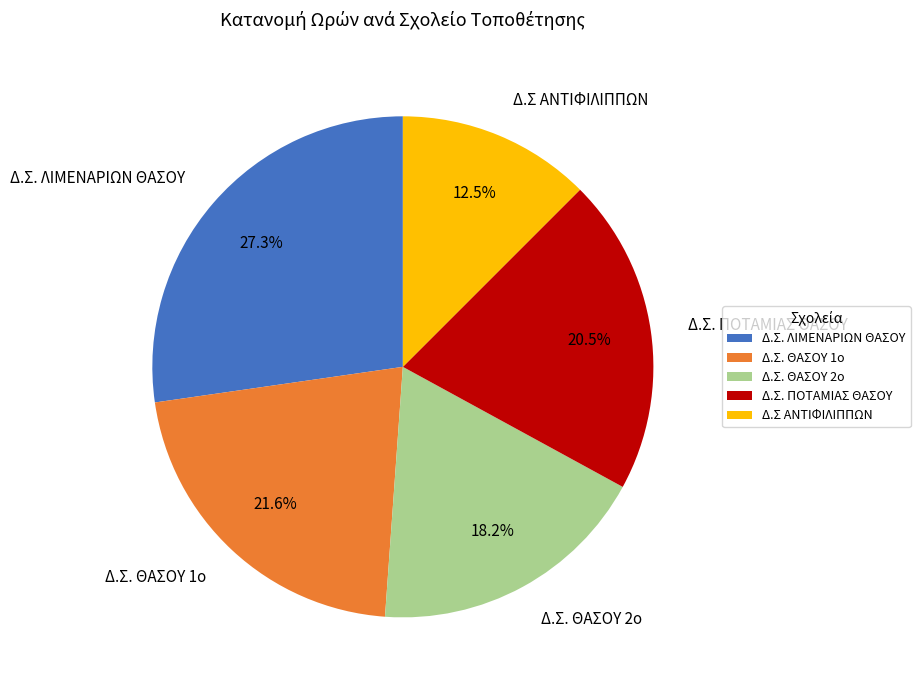

To the nearest percent, what is the difference between the Δ.Σ ΑΝΤΙΦΙΛΙΠΠΩΝ and Δ.Σ. ΘΑΣΟΥ 2ο slice percentages?

6%